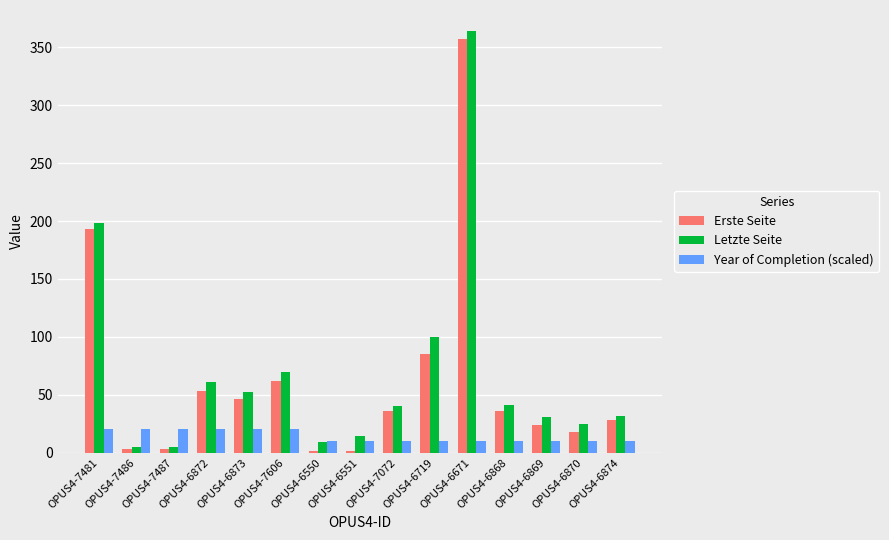

What is the average value of the Letzte Seite series?

70